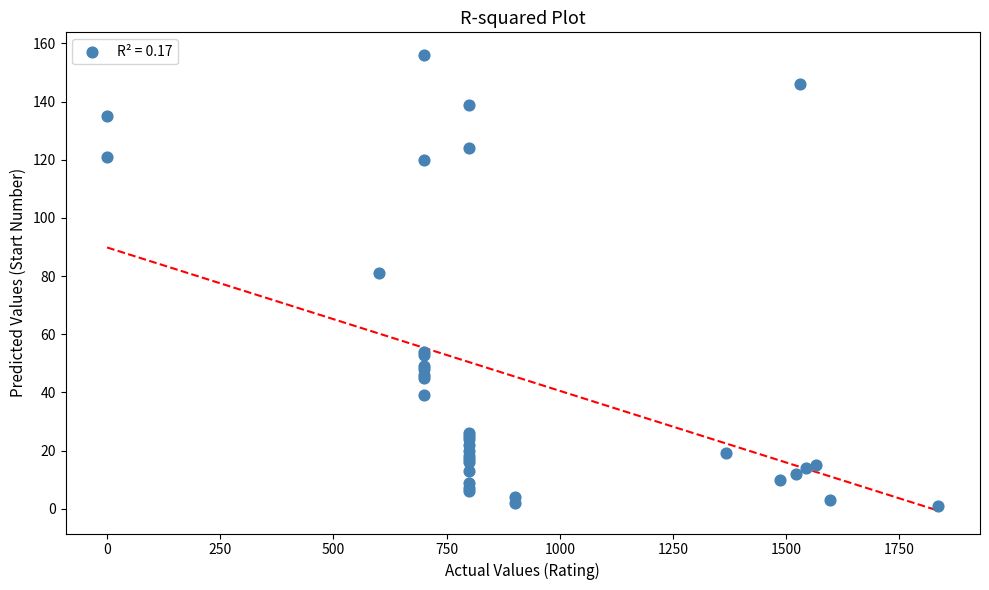

What Y value in the scatter plot is closest to 78?

81